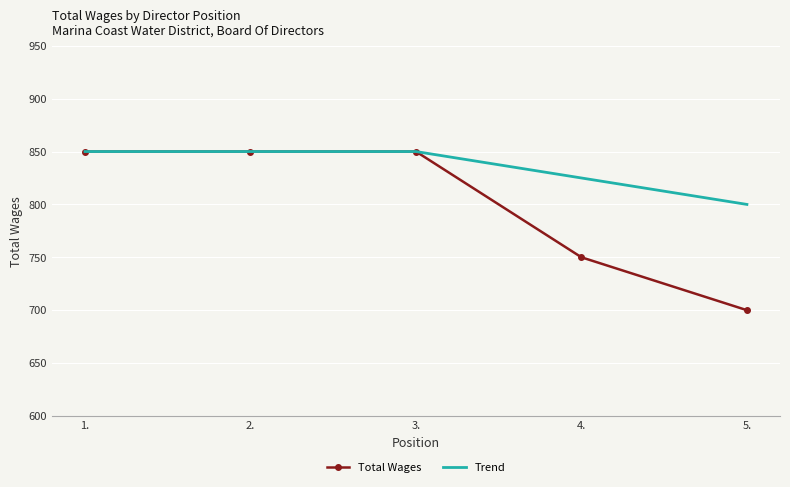

Which category has the lowest value in the Trend series?

5.